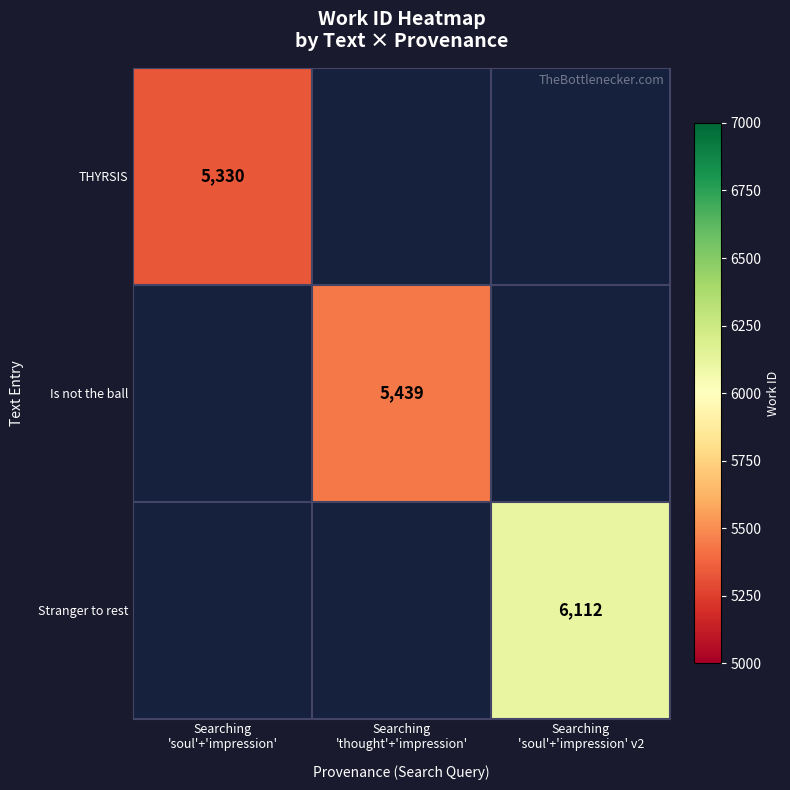

Is the value of Is not the ball at Searching 'thought'+'impression' greater than the value of THYRSIS at Searching 'soul'+'impression' v2?

No